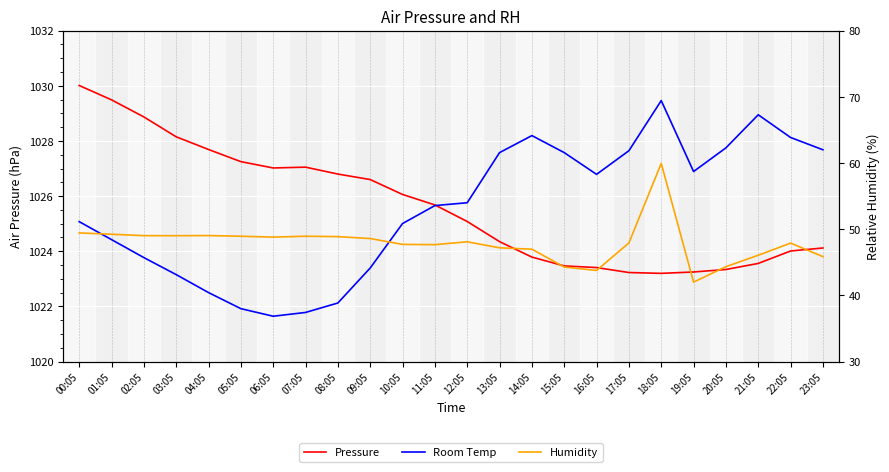

Does the chart display data point markers on the line(s)?

No